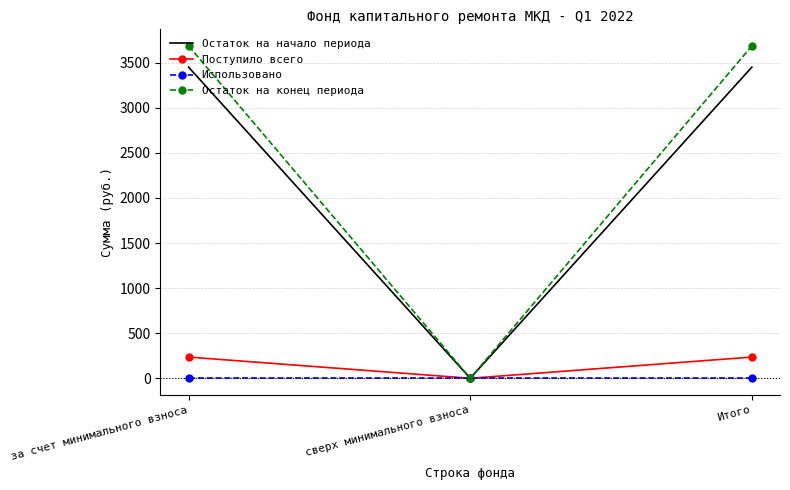

Rank the series by their maximum value, from lowest to highest.

Использовано, Поступило всего, Остаток на начало периода, Остаток на конец периода